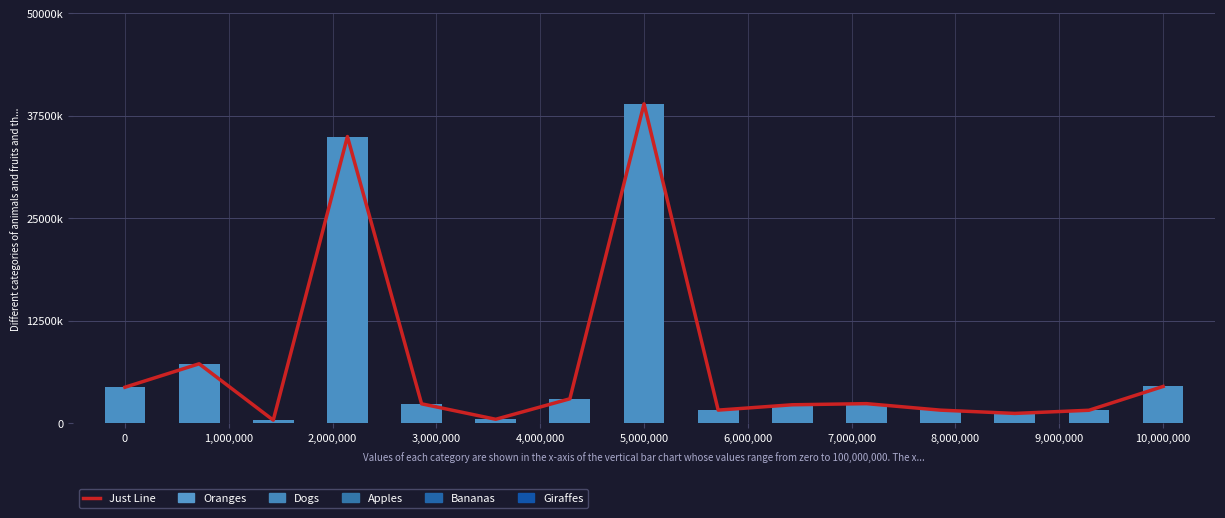

How many bars are there in total?

30